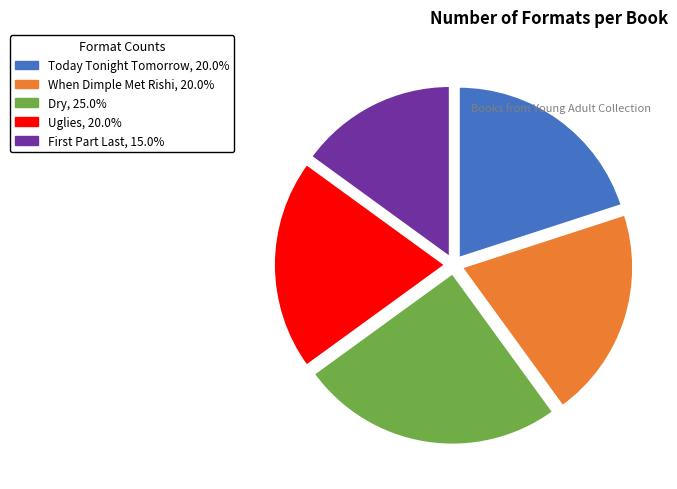

How many segments does this pie chart have?

5